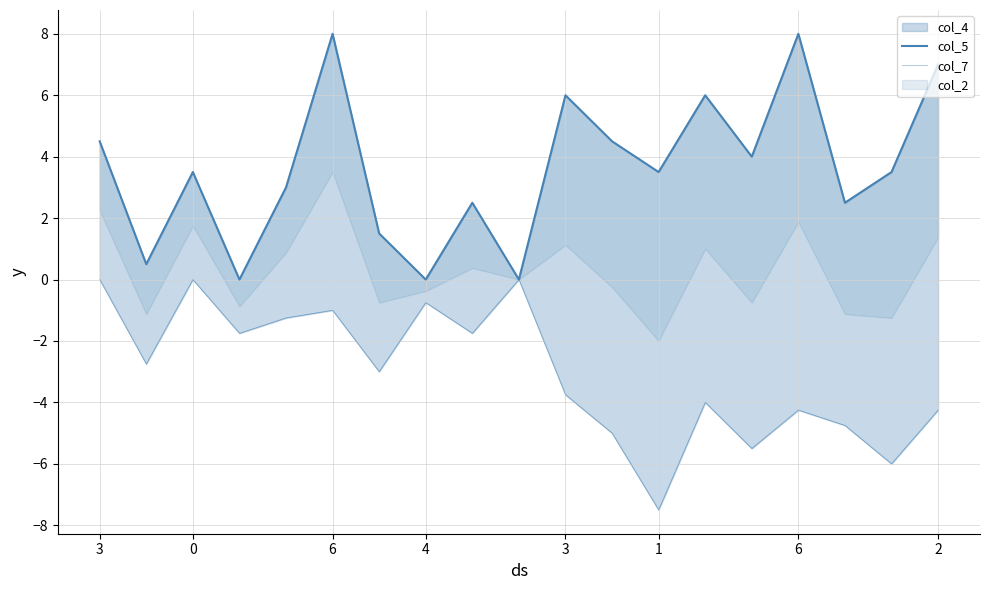

Where does the col_5 series first go above 3?

3